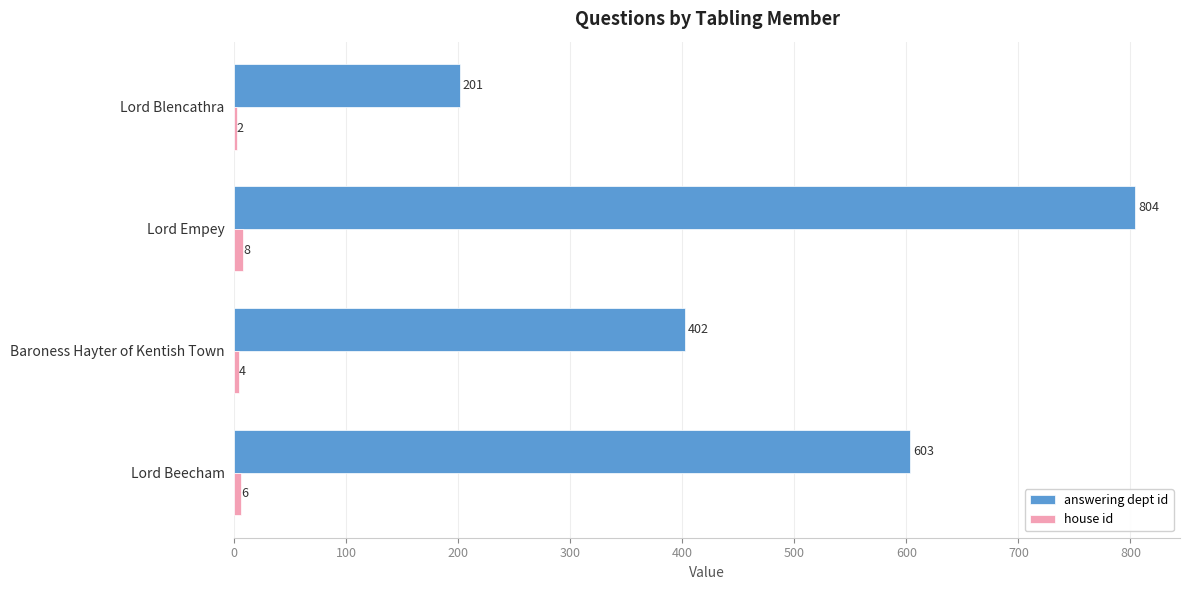

Is it true that answering dept id equals 197 at Lord Beecham?

False